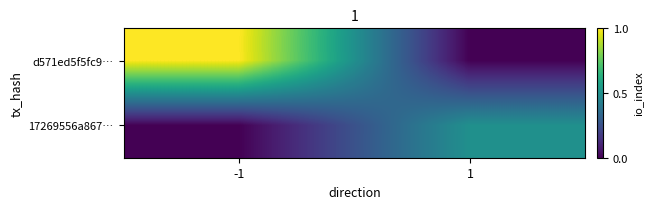

Rank the series by their maximum value, from highest to lowest.

d571ed5f5fc9…, 17269556a867…